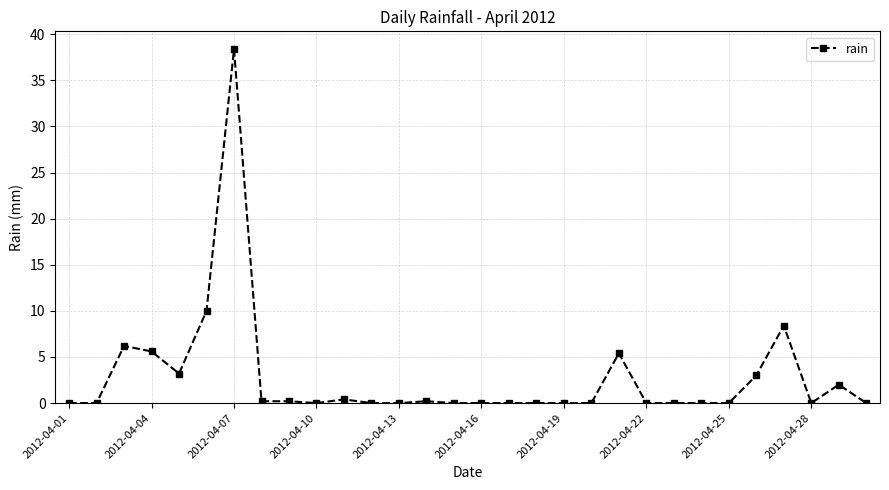

What is the difference between the second highest and minimum values?

10.0